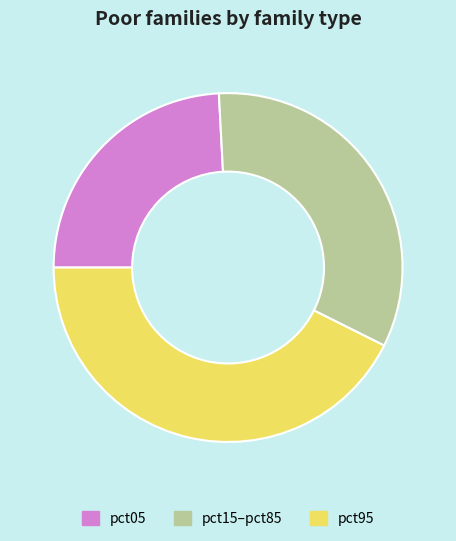

Count the number of slices in the pie.

3